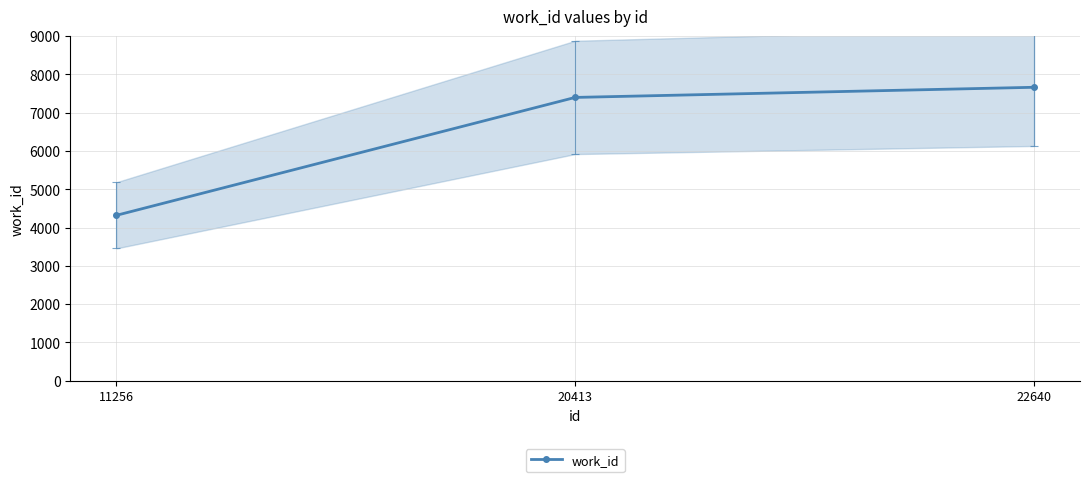

How many series are shown in this chart?

1